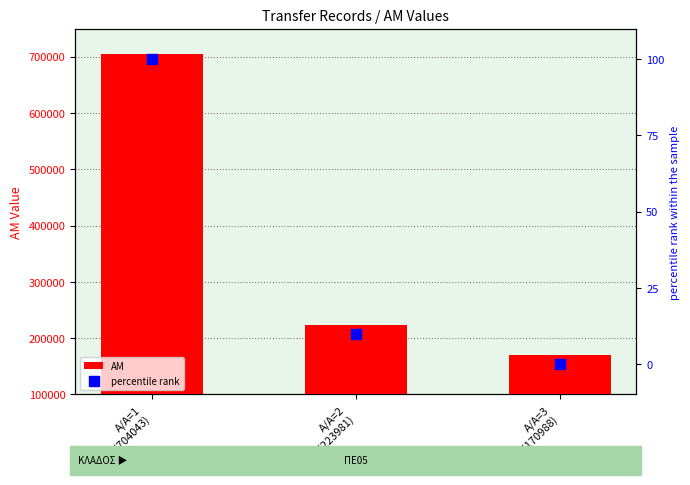

Is the value of percentile rank at Α/Α=2
(223981) greater than the value of AM at Α/Α=1
(704043)?

No